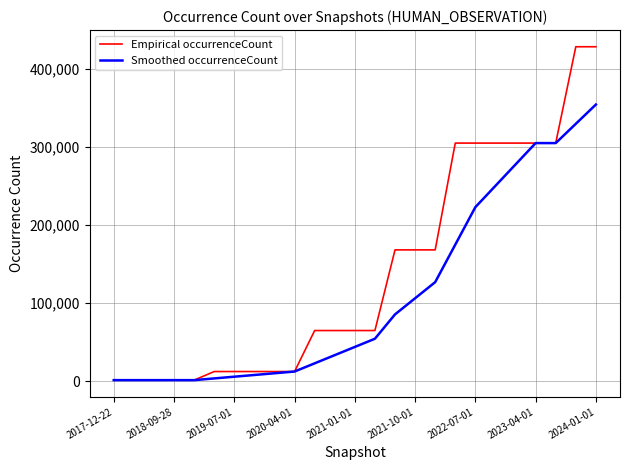

Which series has the largest range (max minus min)?

Empirical occurrenceCount